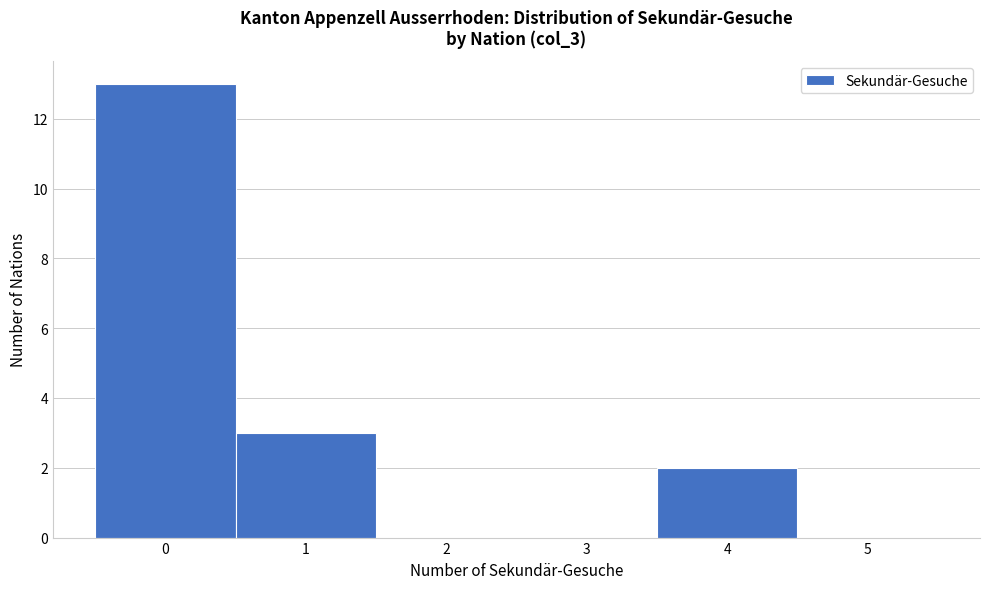

Reading left to right, transcribe this chart: for each bar, give the range it covers on the x-axis and its height. The values are not printed on the chart, so give them approximately, as read against the axis.

-0.5 to 0.5: 13
0.5 to 1.5: 3
1.5 to 2.5: 0
2.5 to 3.5: 0
3.5 to 4.5: 2
4.5 to 5.5: 0